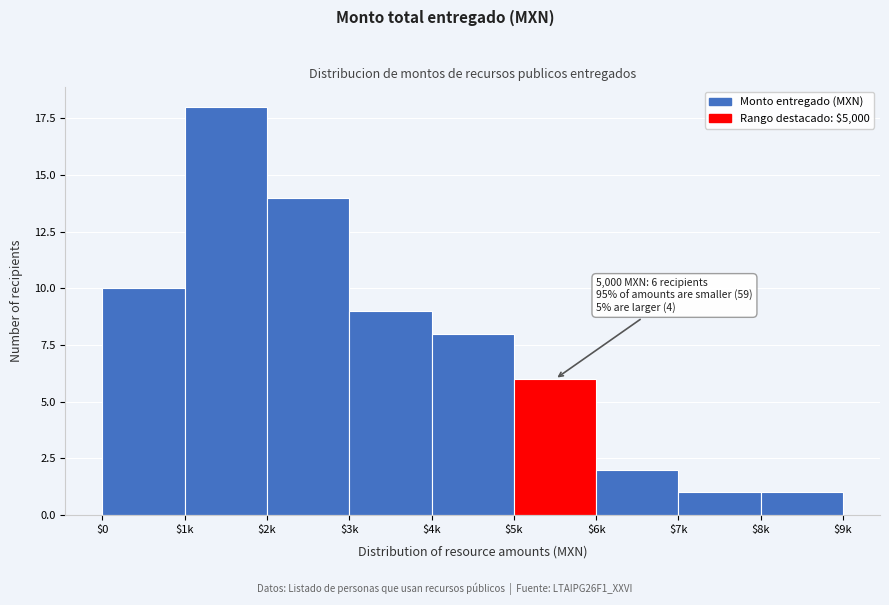

Reading left to right, list all the values displayed in this chart.

10	18	14	9	8	6	2	1	1